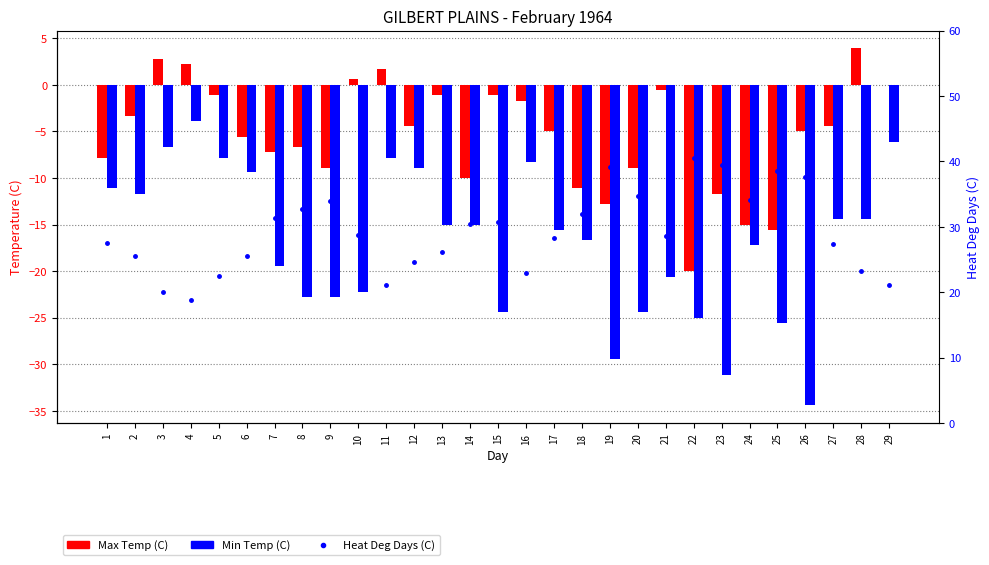

Count the number of categories in the chart.

29